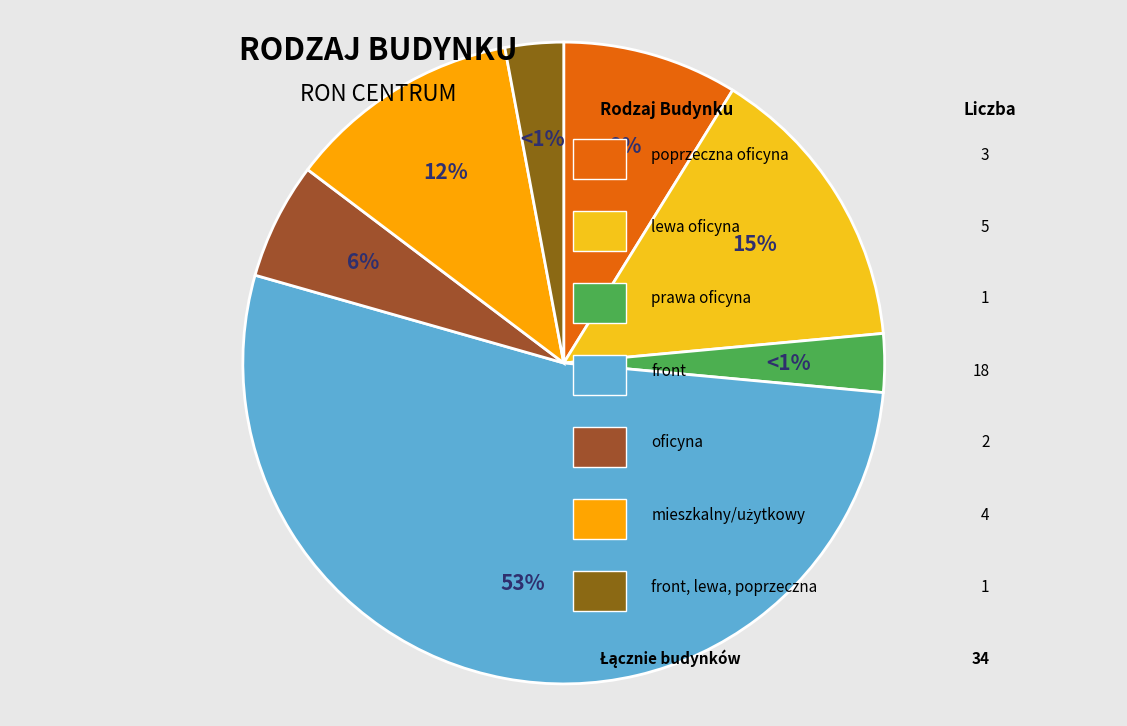

Does lewa oficyna account for over 50% of the chart?

No